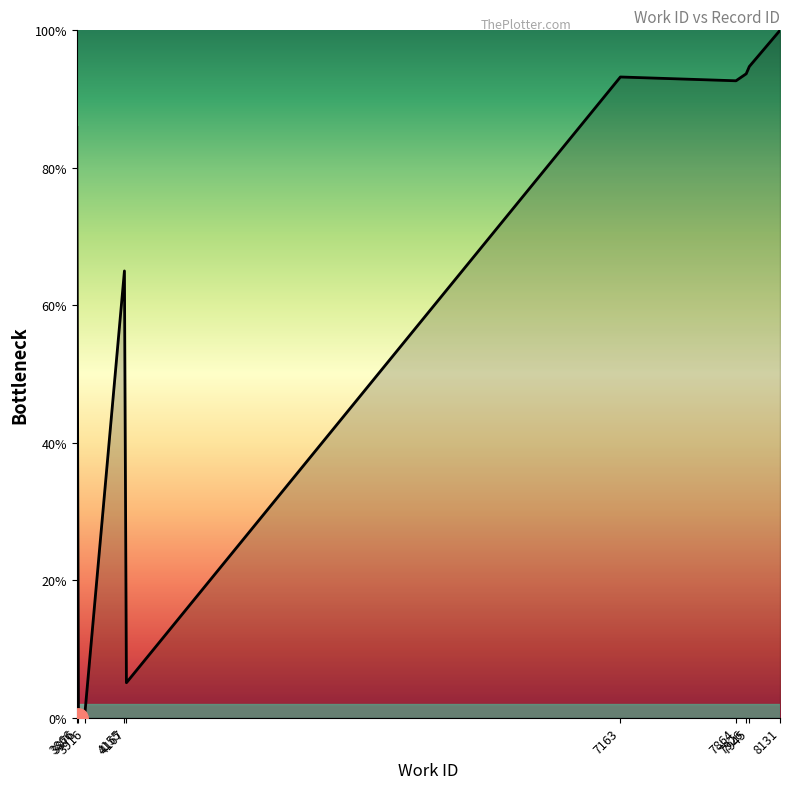

Reading left to right, list all the values displayed in this chart.

3866=85.9	3876=0.0	3916=0.8	4155=65.0	4167=5.1	7163=93.2	7864=92.7	7926=93.7	7945=94.7	8131=100.0